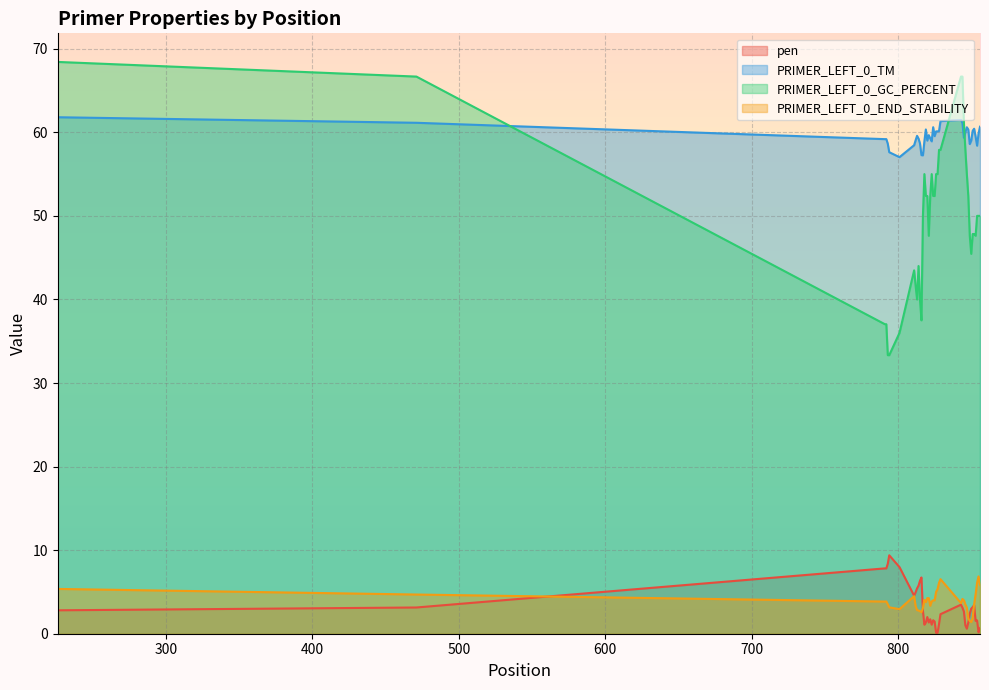

Is the value of PRIMER_LEFT_0_END_STABILITY at 814 greater than the value of pen at 825?

Yes